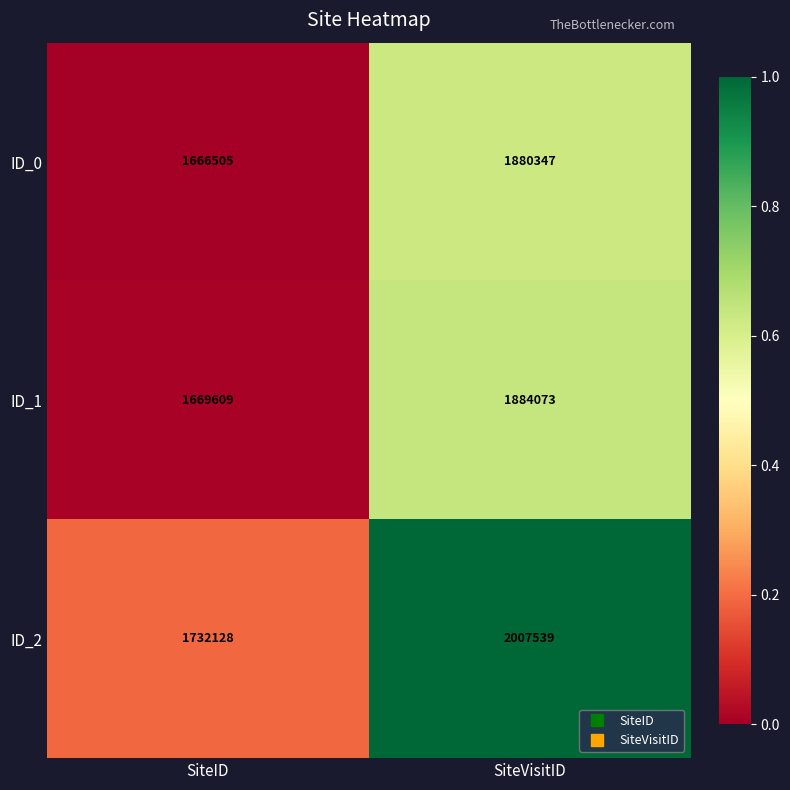

List the series in order of their peak value, highest first.

ID_2, ID_1, ID_0